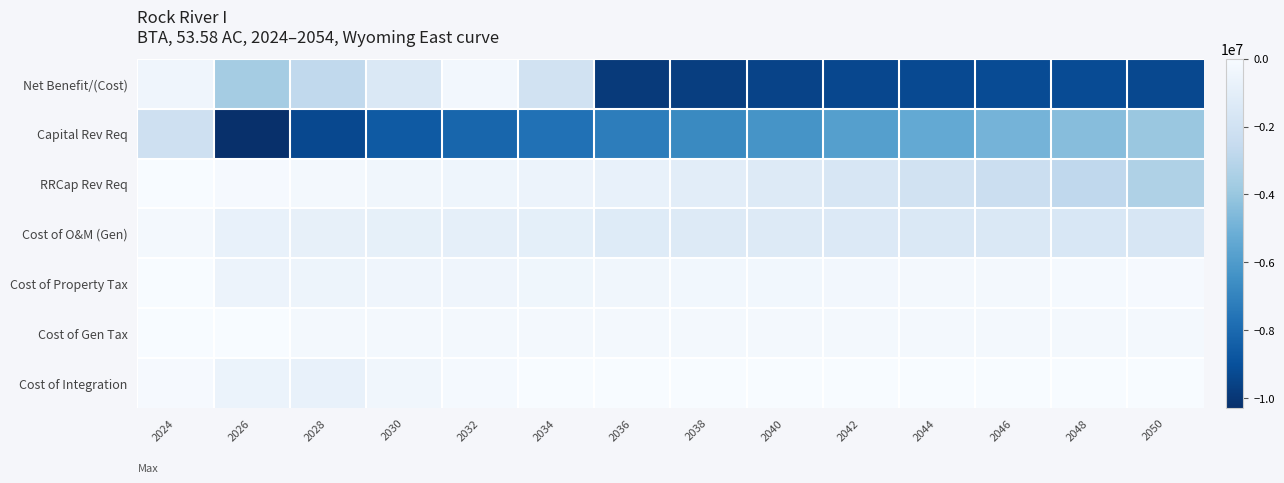

What is the spread (max minus min) of values at 2024?

2115324.6